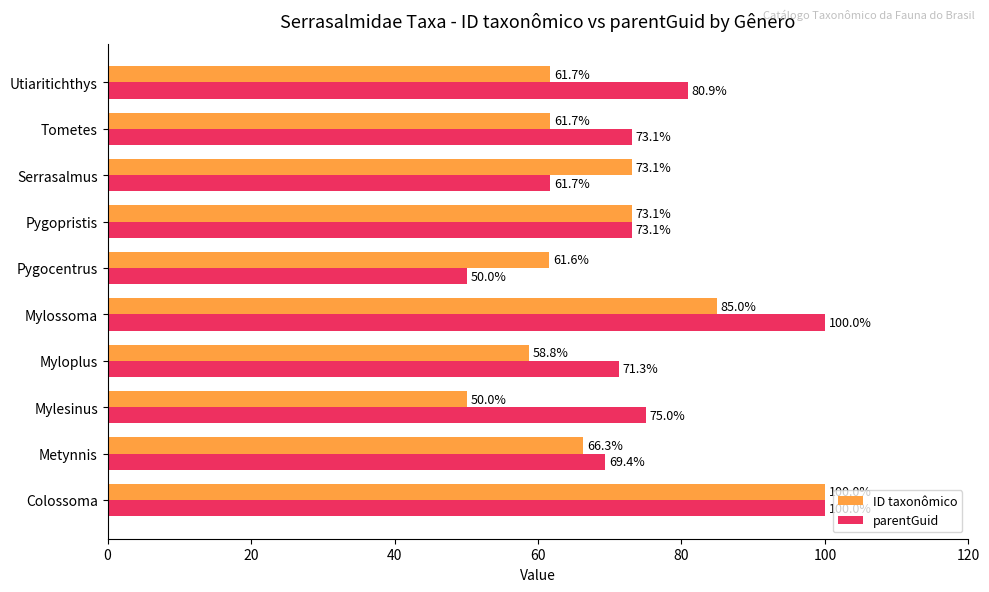

How many values in the ID taxonômico series are below 66?

5